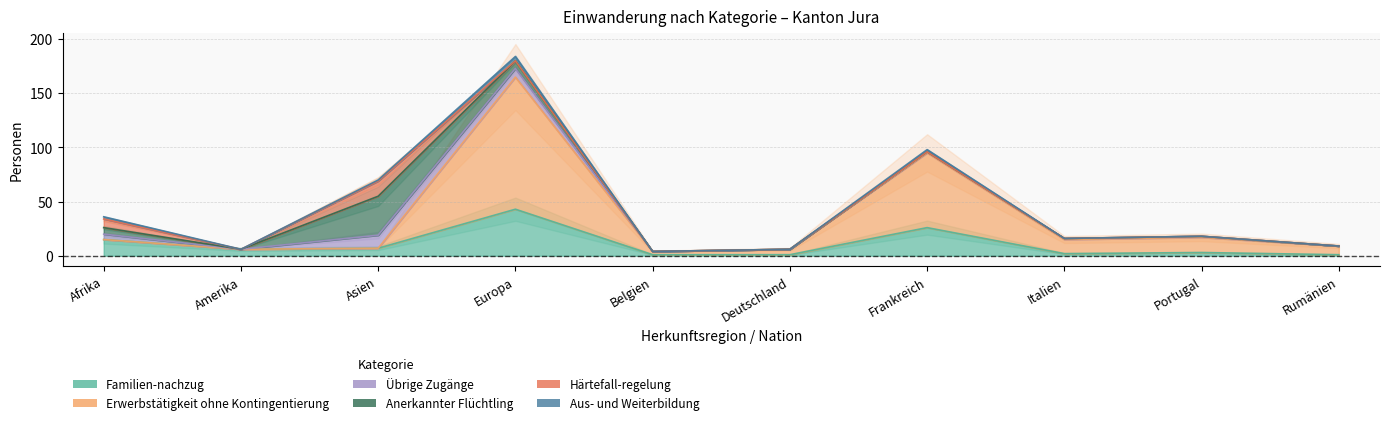

Does the chart have visible grid lines?

Yes